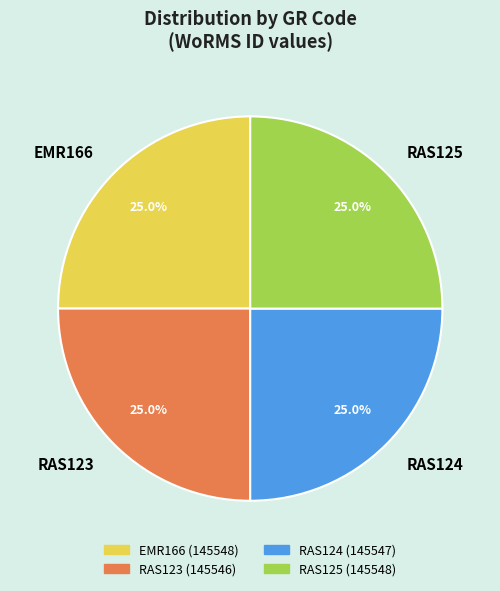

The RAS125 slice represents 25% of the pie. True or false?

True